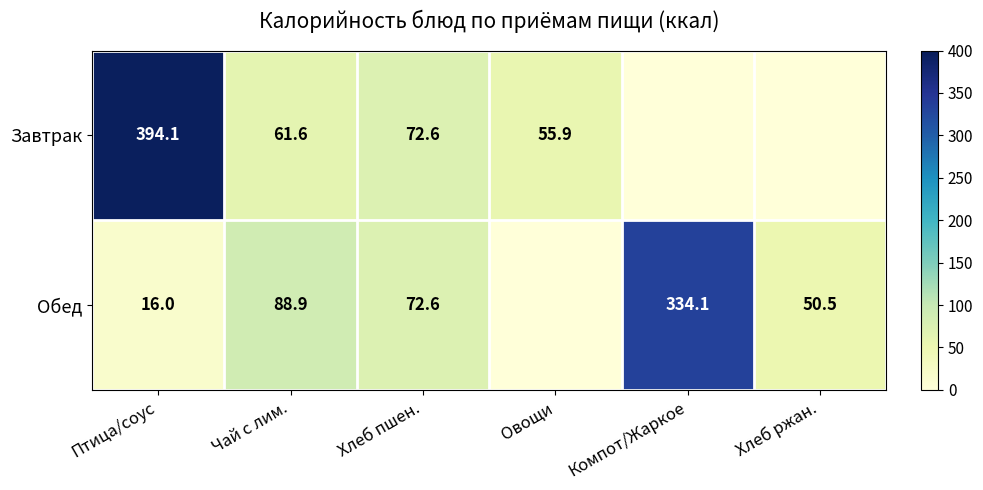

Which has a higher value, Хлеб ржан. or Птица/соус?

Птица/соус